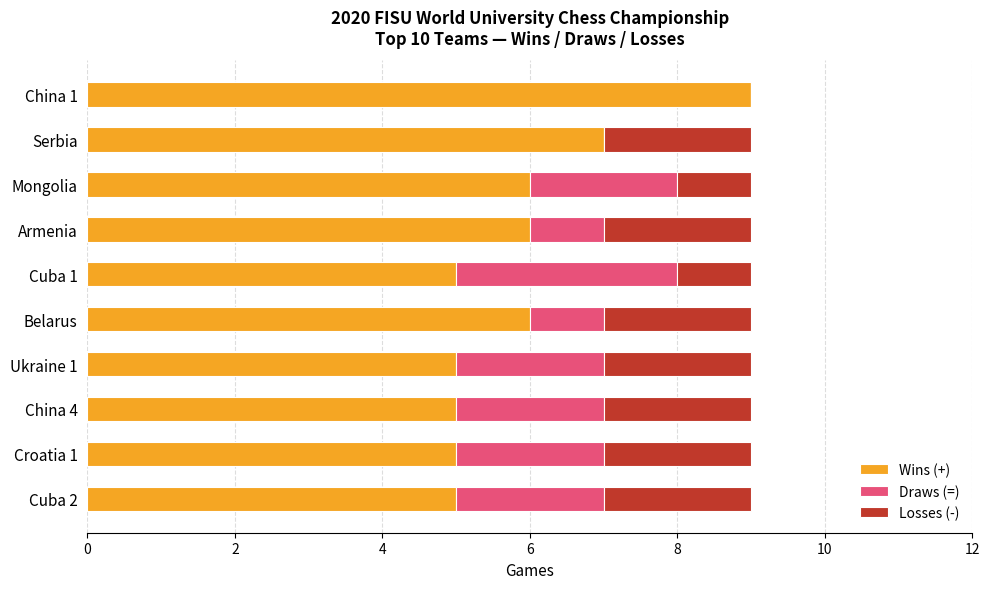

Which series has the largest total across all categories?

Wins (+)